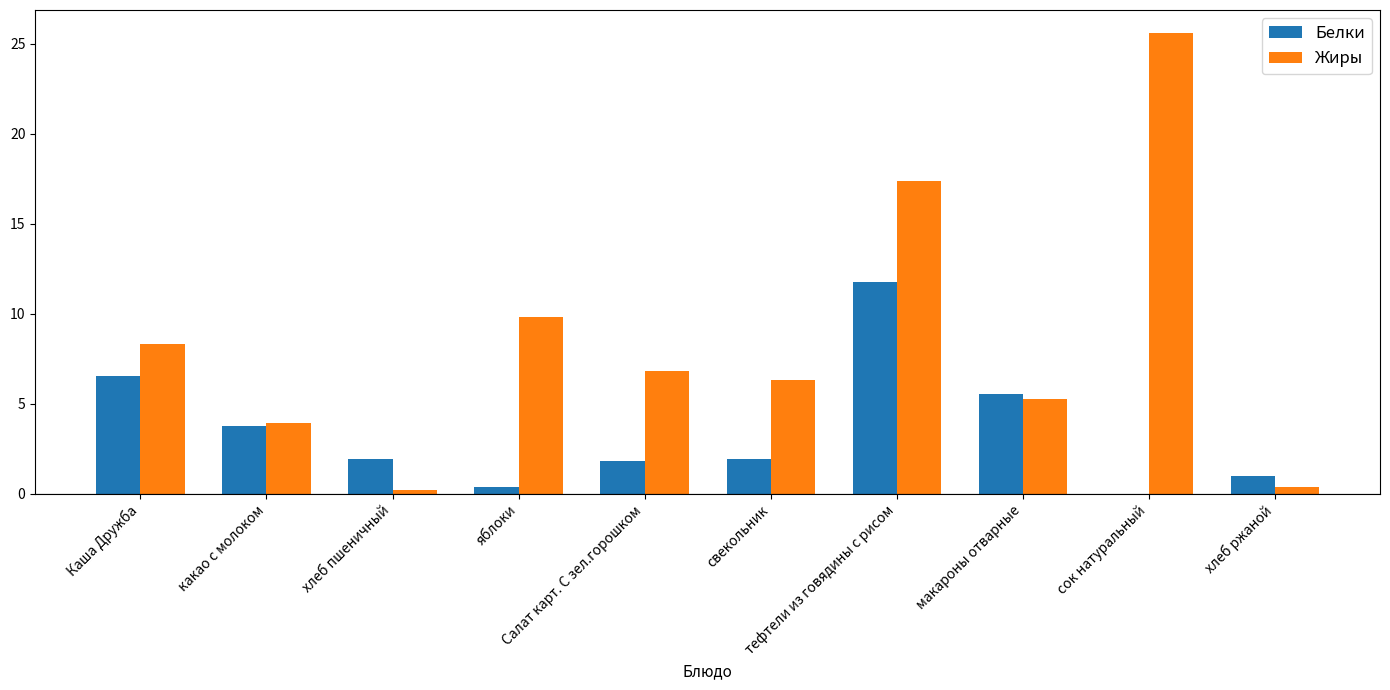

What is the sum of all Жиры values?

84.1